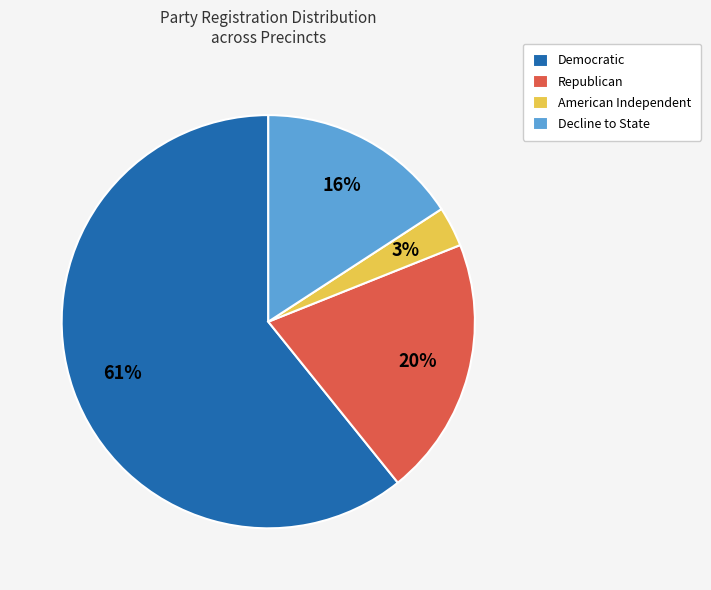

Count the number of slices in the pie.

4